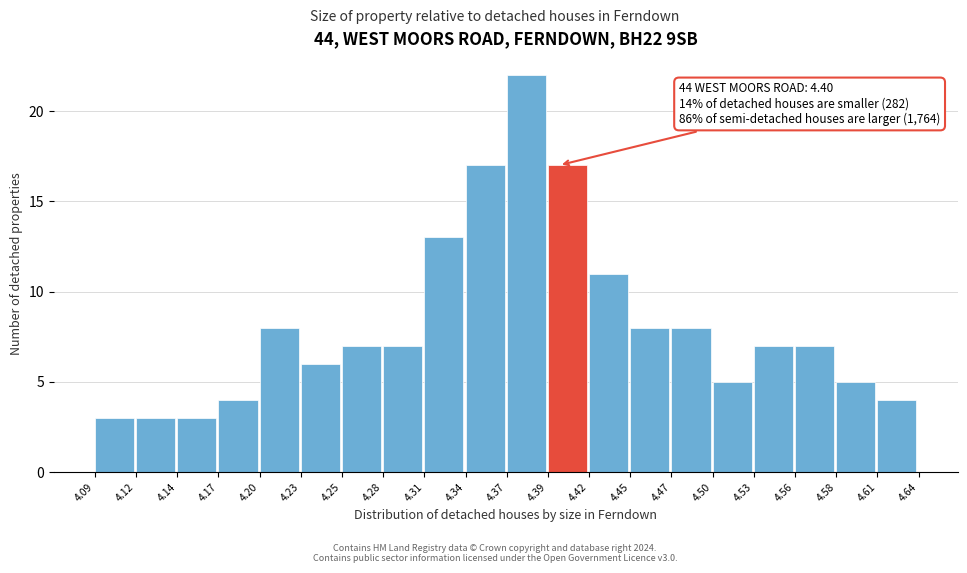

Over which range of the x-axis is the bar tallest?

4.37 to 4.39